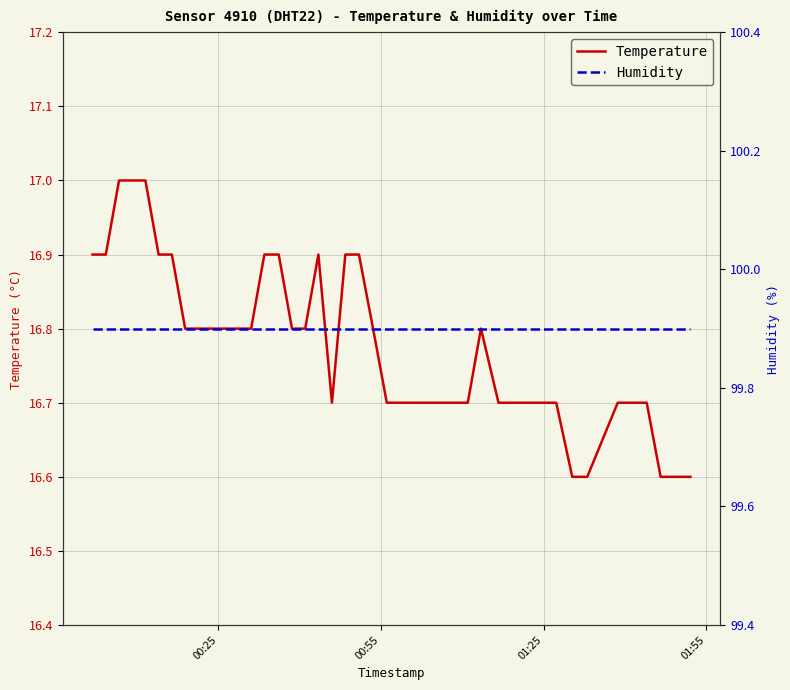

Which series has the largest range (max minus min)?

Temperature